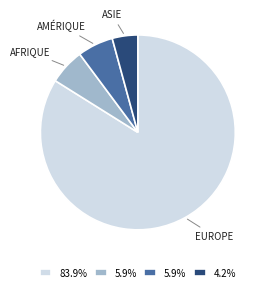

Is there a majority slice in this chart?

Yes